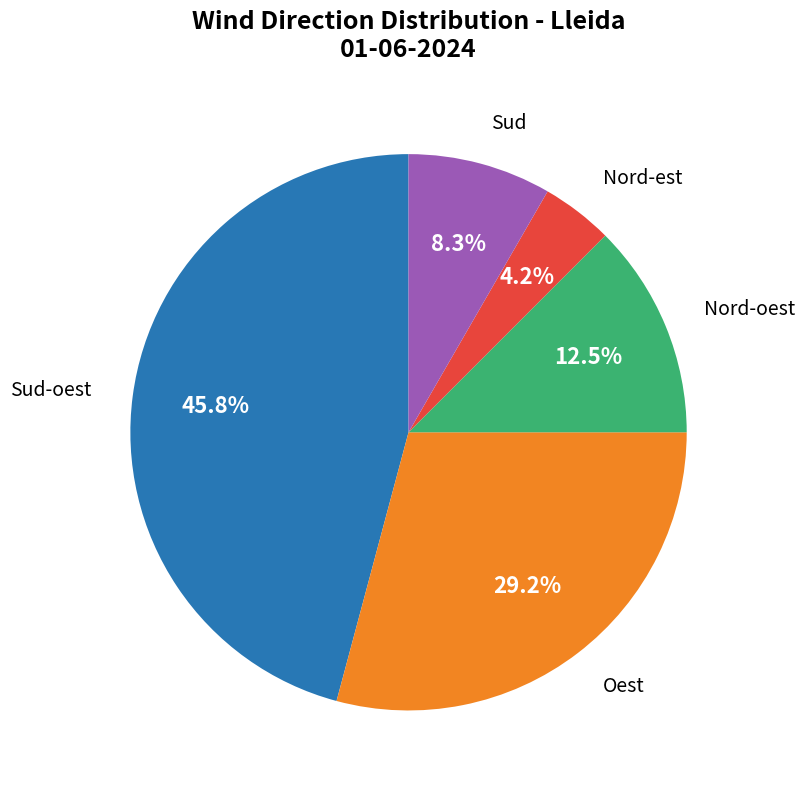

Does any single category account for the majority?

No